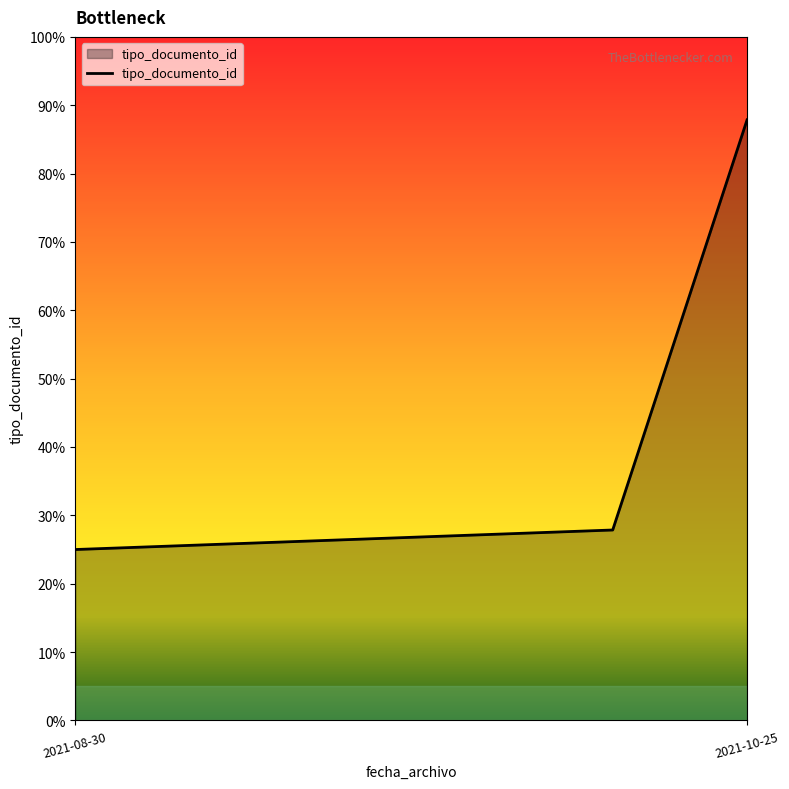

Does the chart have visible grid lines?

No